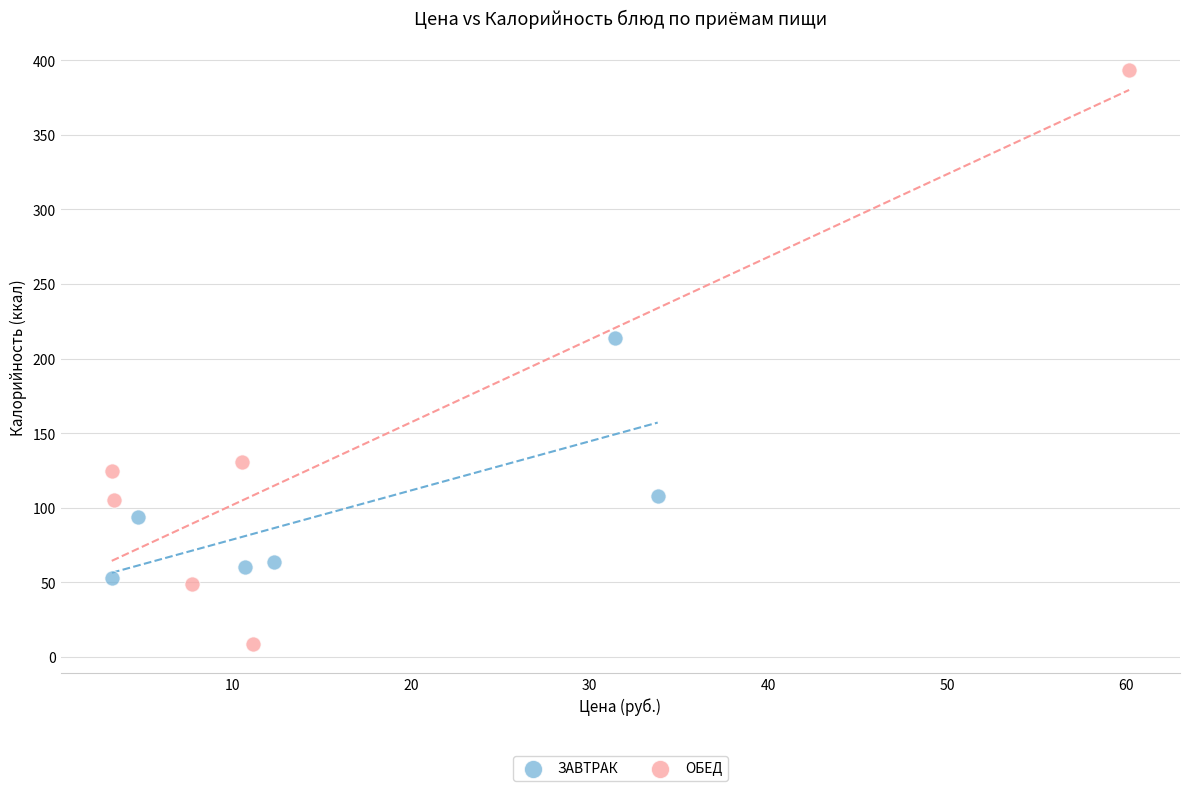

Which series contains the lowest Y value?

ОБЕД